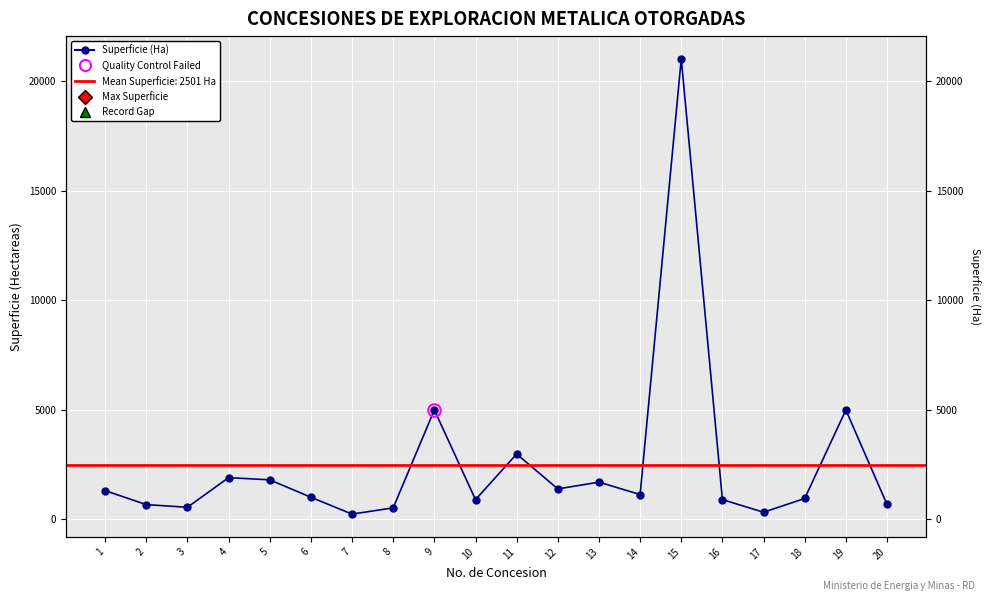

How many lines are shown in the chart?

1